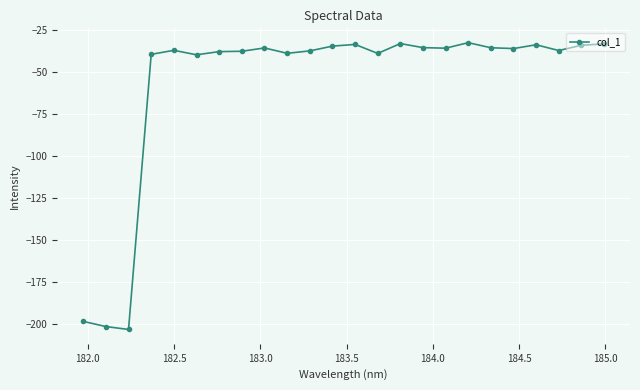

True or false: there are more than 0 points higher than both neighbors.

True